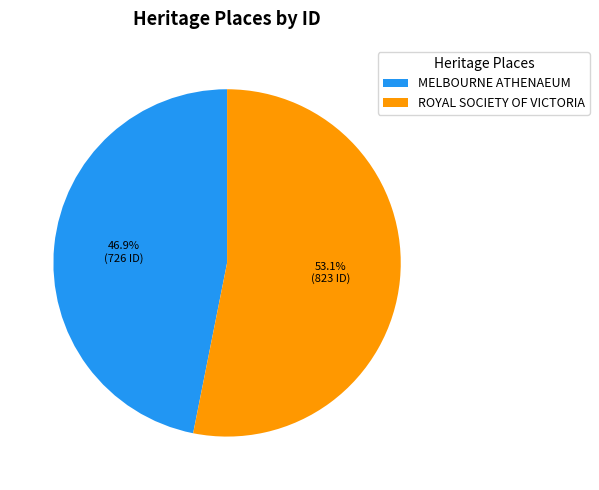

What is the largest slice in the pie chart?

ROYAL SOCIETY OF VICTORIA